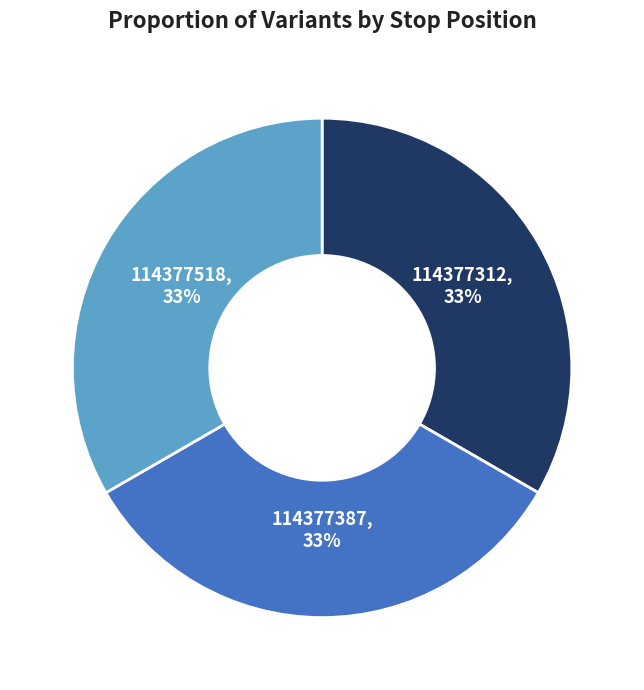

Approximately how many times larger is the value at 114377518, 33% compared to 114377312, 33%?

1.0